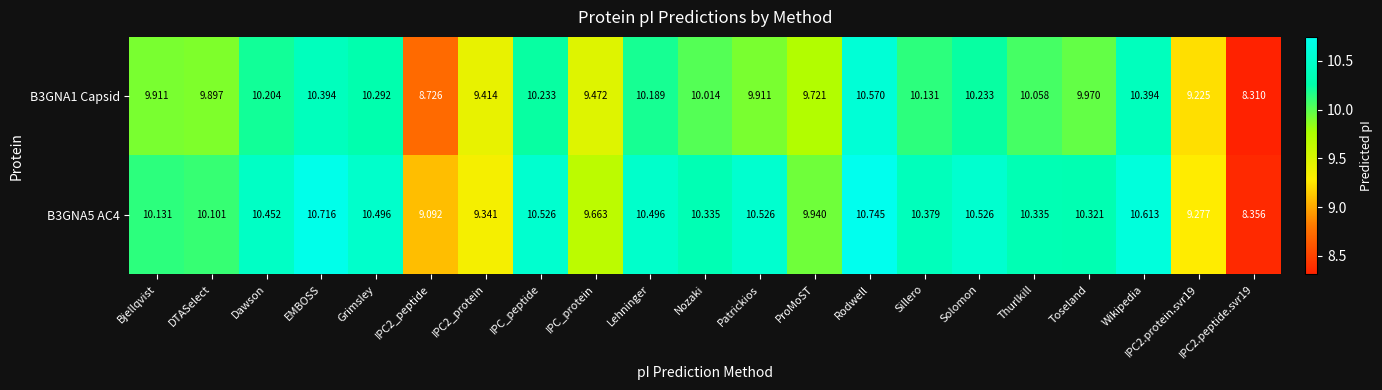

Which series has the largest total across all categories?

B3GNA5 AC4